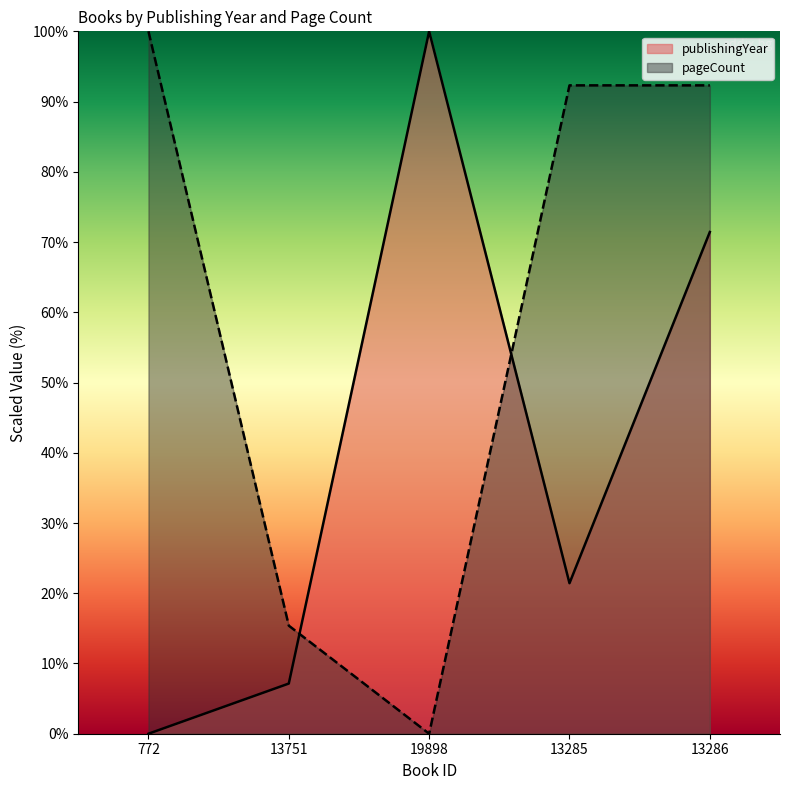

Which series has the largest total across all categories?

pageCount